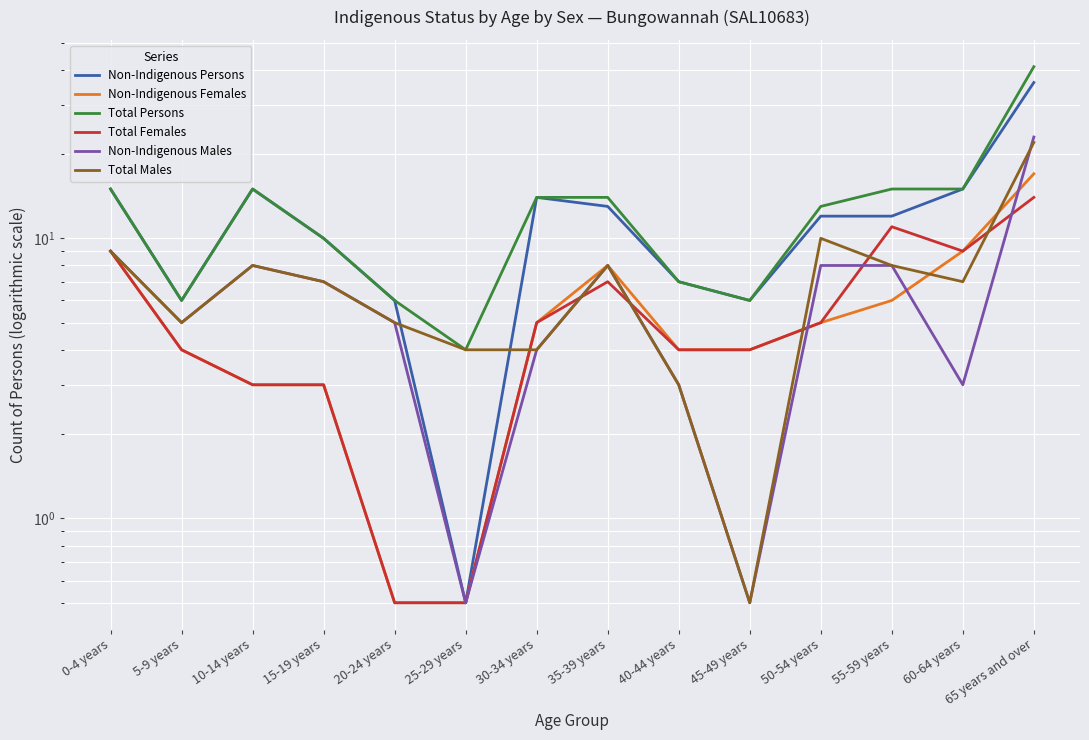

What is the total value across all series at 35-39 years?

58.0